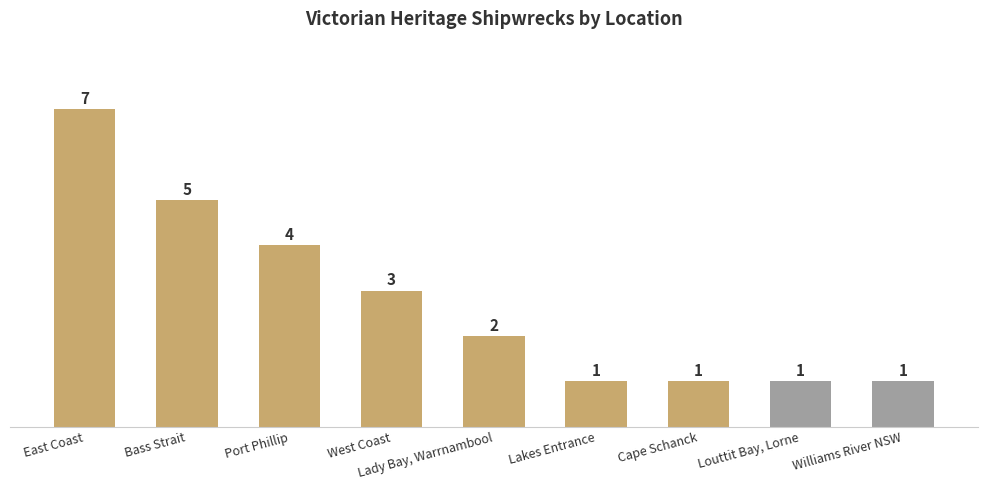

What is the change in value from Port Phillip to Lady Bay, Warrnambool?

-2